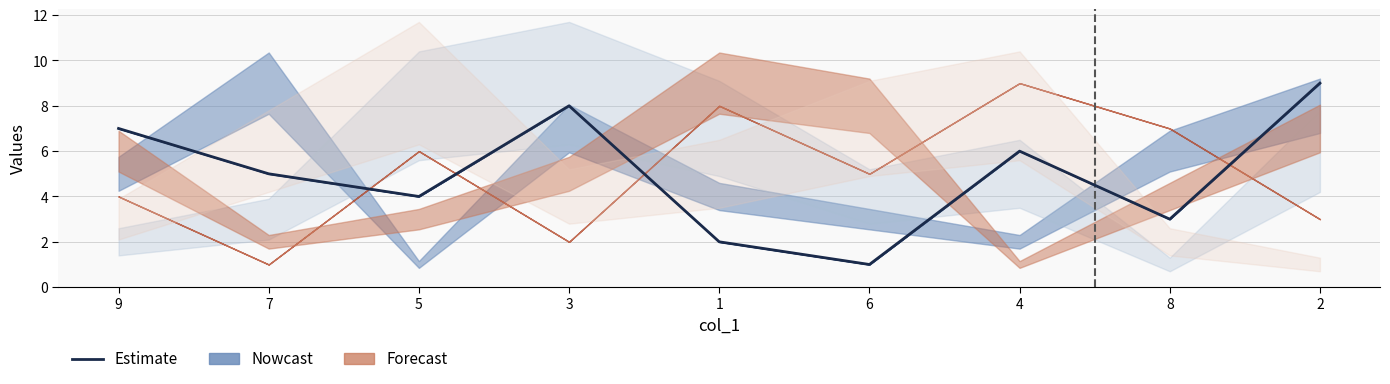

How many lines are shown in the chart?

1